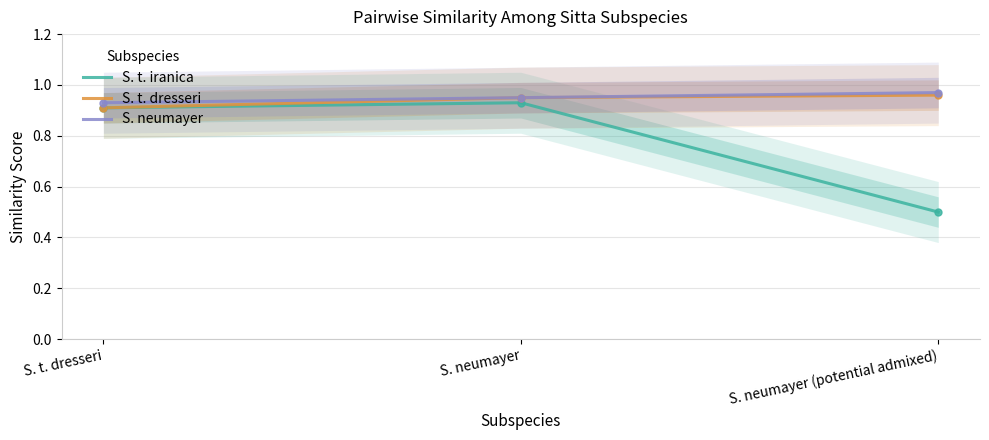

What is the sum of all S. t. dresseri values?

2.8